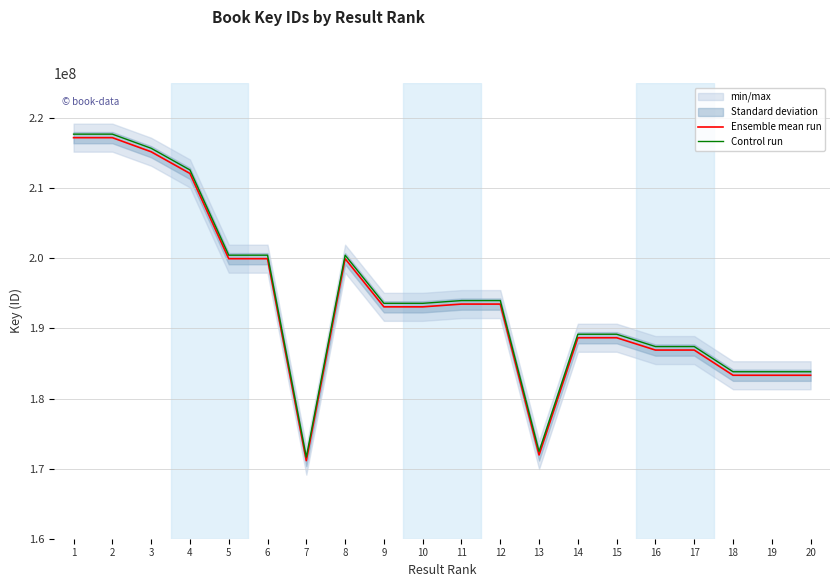

Reading left to right, what are all the values shown in this chart?

Ensemble mean run: 217223547	217225005	215210288	212116802	199957032	199956882	171140921	199954373	193085126	193085317	193478830	193478152	171953571	188673449	188677975	186917452	186919935	183323403	183322851	183323057
Control run: 217723547	217725005	215710288	212616802	200457032	200456882	171640921	200454373	193585126	193585317	193978830	193978152	172453571	189173449	189177975	187417452	187419935	183823403	183822851	183823057